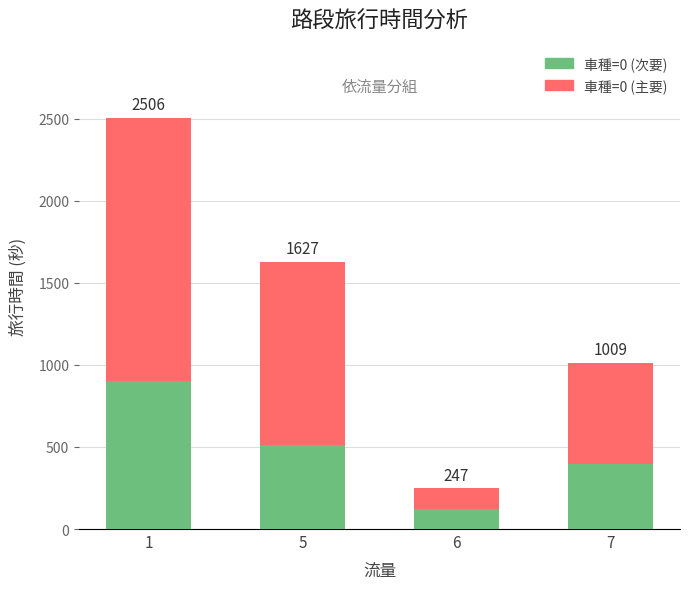

Are the bars grouped side by side (vs. stacked)?

No